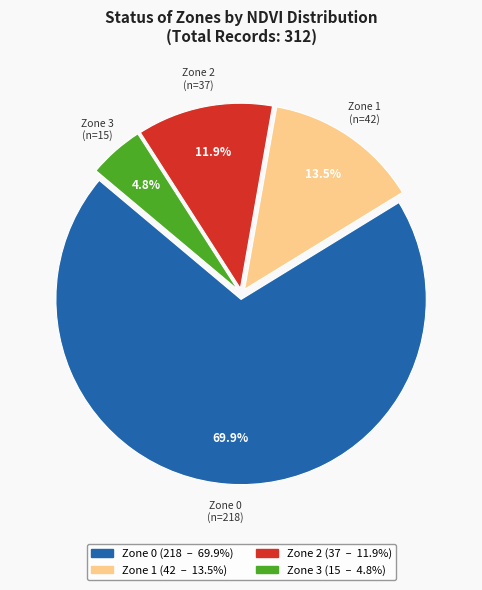

To the nearest percent, what is the difference between the largest and smallest slice percentages?

65%